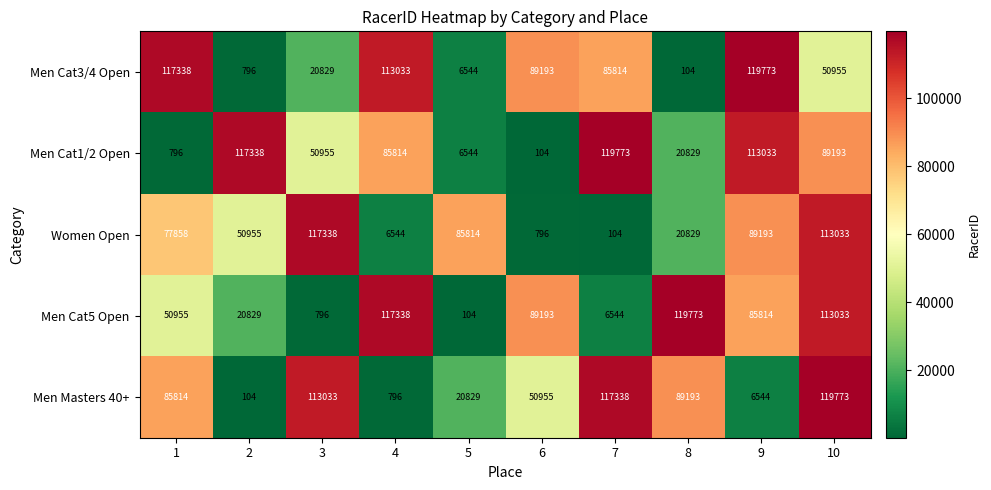

How many data points in Men Masters 40+ are less than 85814?

5